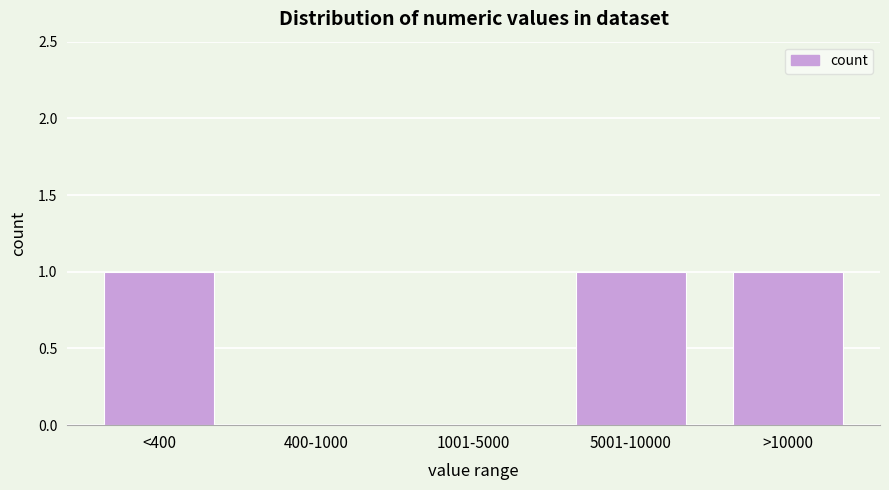

Reading left to right, what are all the values shown in this chart?

<400=1	400-1000=0	1001-5000=0	5001-10000=1	>10000=1